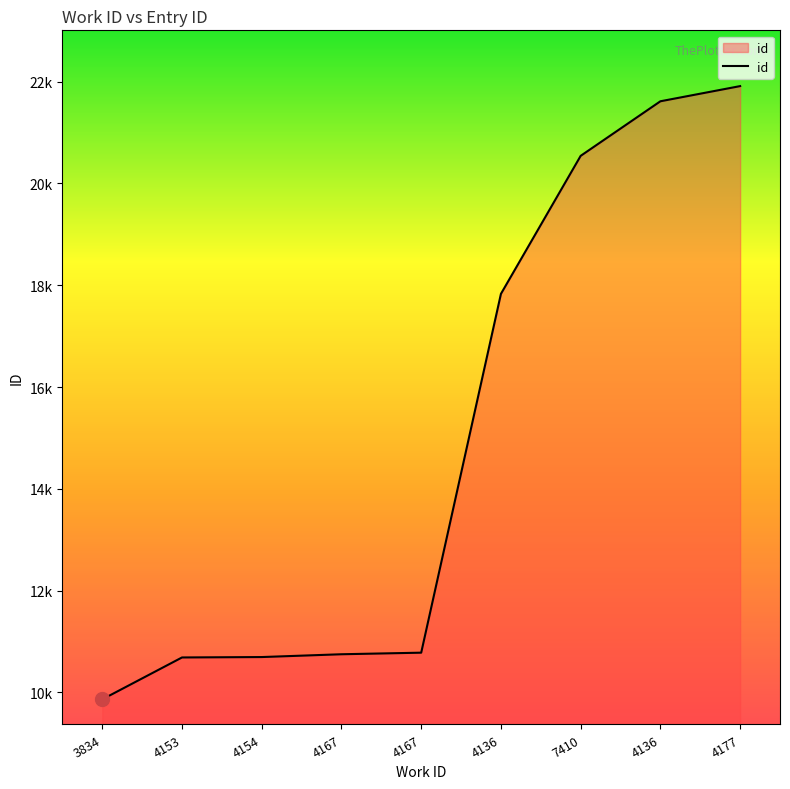

Reading right to left, extract all data points from this chart.

4177=21912	4136=21614	7410=20542	4136=17831	4167=10782	4167=10751	4154=10696	4153=10688	3834=9865